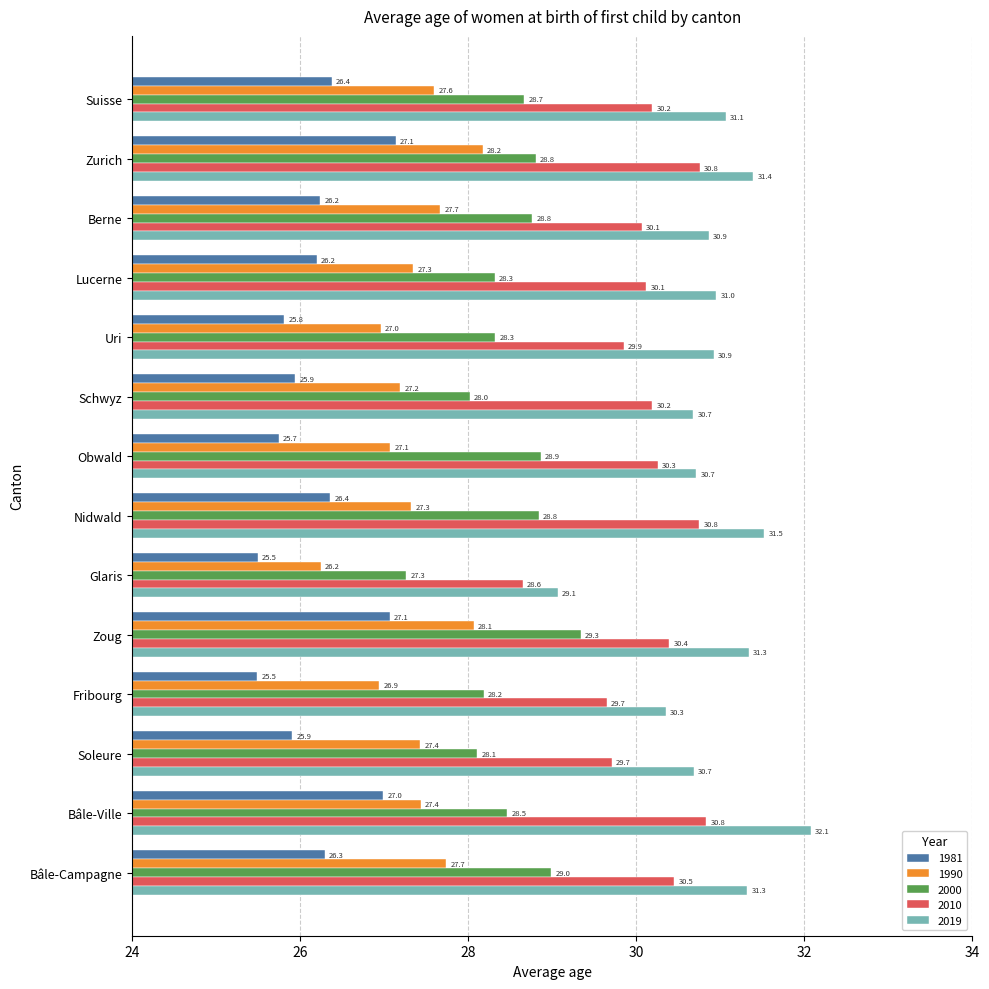

List the series in order of their peak value, lowest first.

1981, 1990, 2000, 2010, 2019